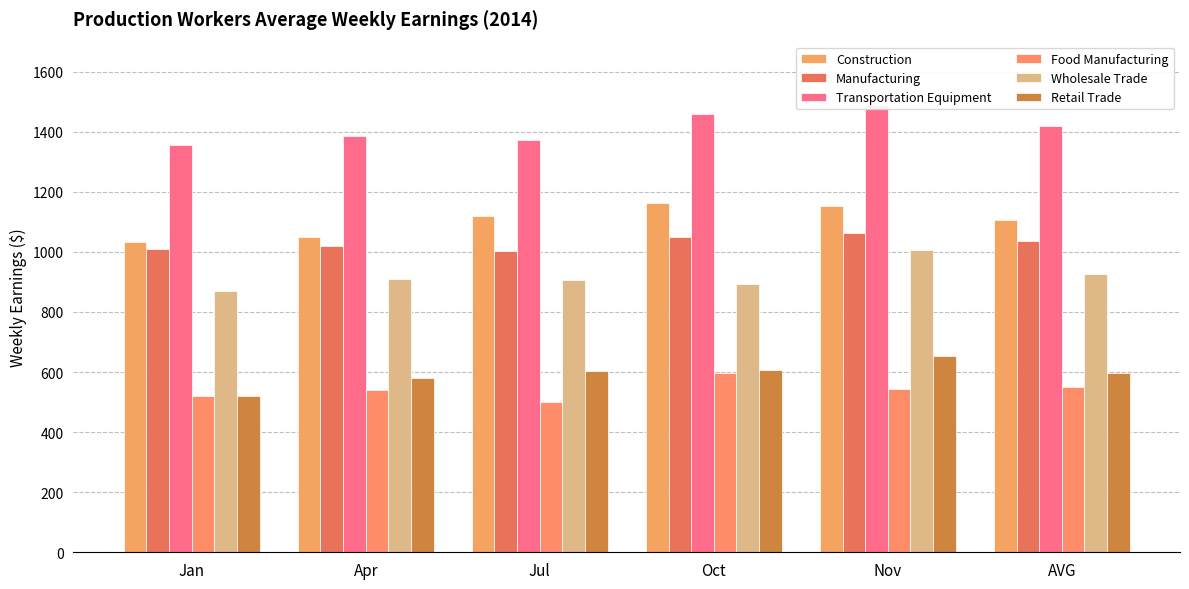

Rank the series by their maximum value, from highest to lowest.

Transportation Equipment, Construction, Manufacturing, Wholesale Trade, Retail Trade, Food Manufacturing